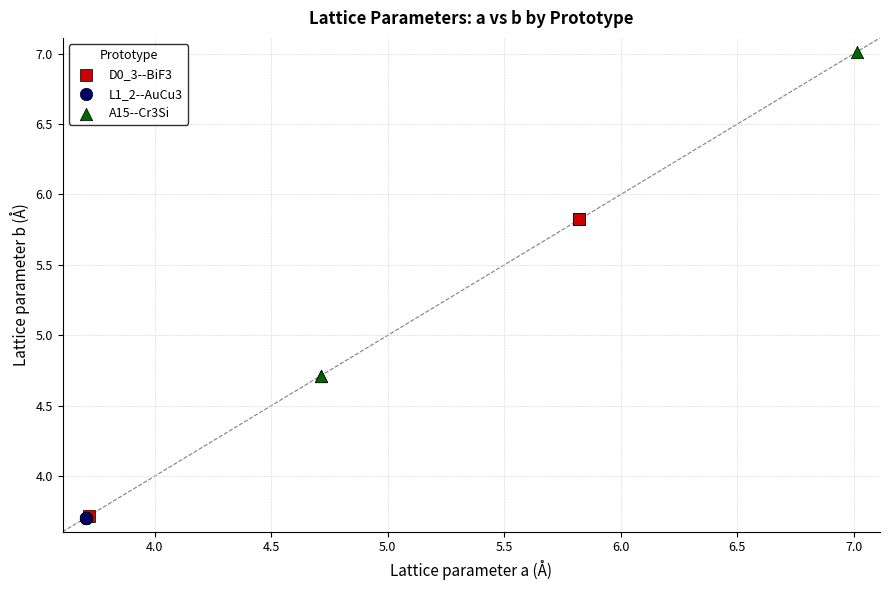

Which series reaches the maximum Y coordinate?

A15--Cr3Si